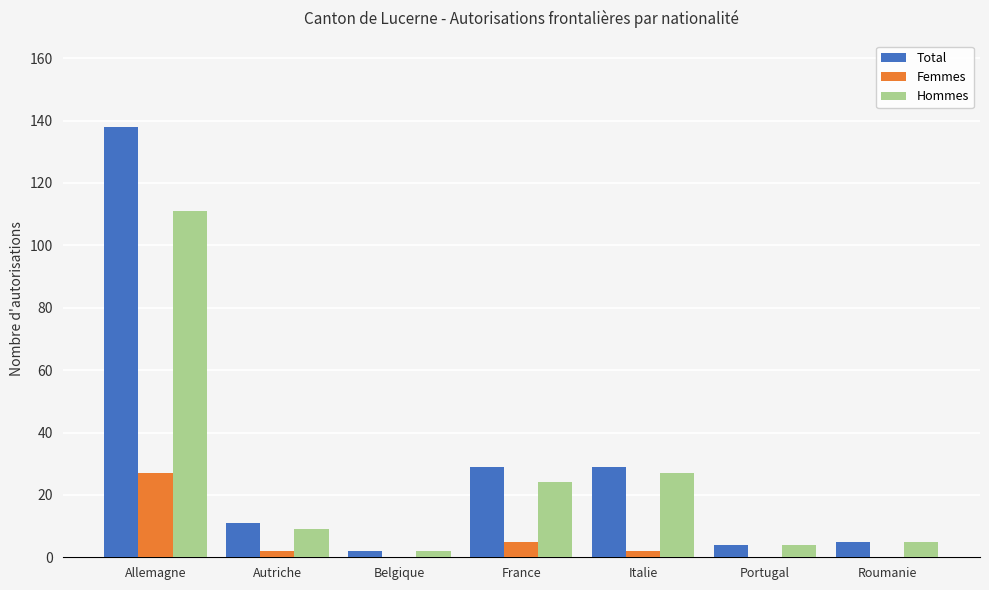

What is the greatest value displayed?

138